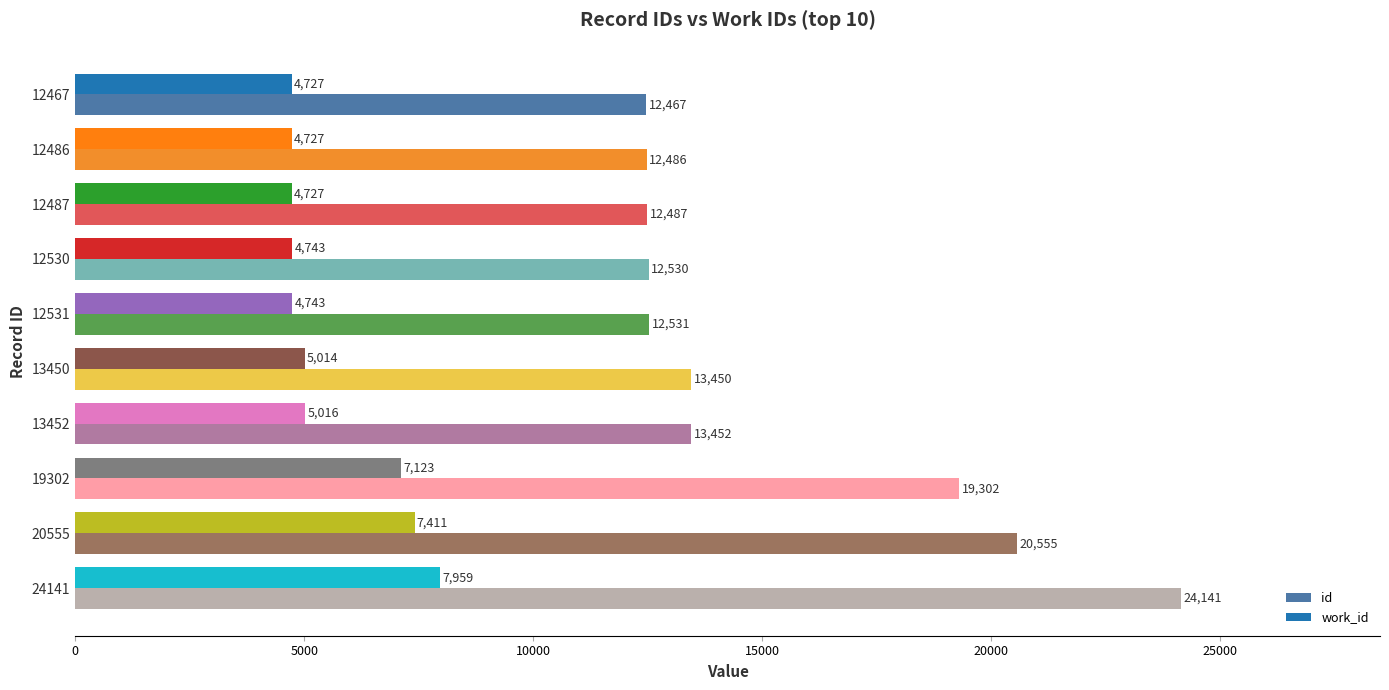

Count the number of categories in the chart.

10